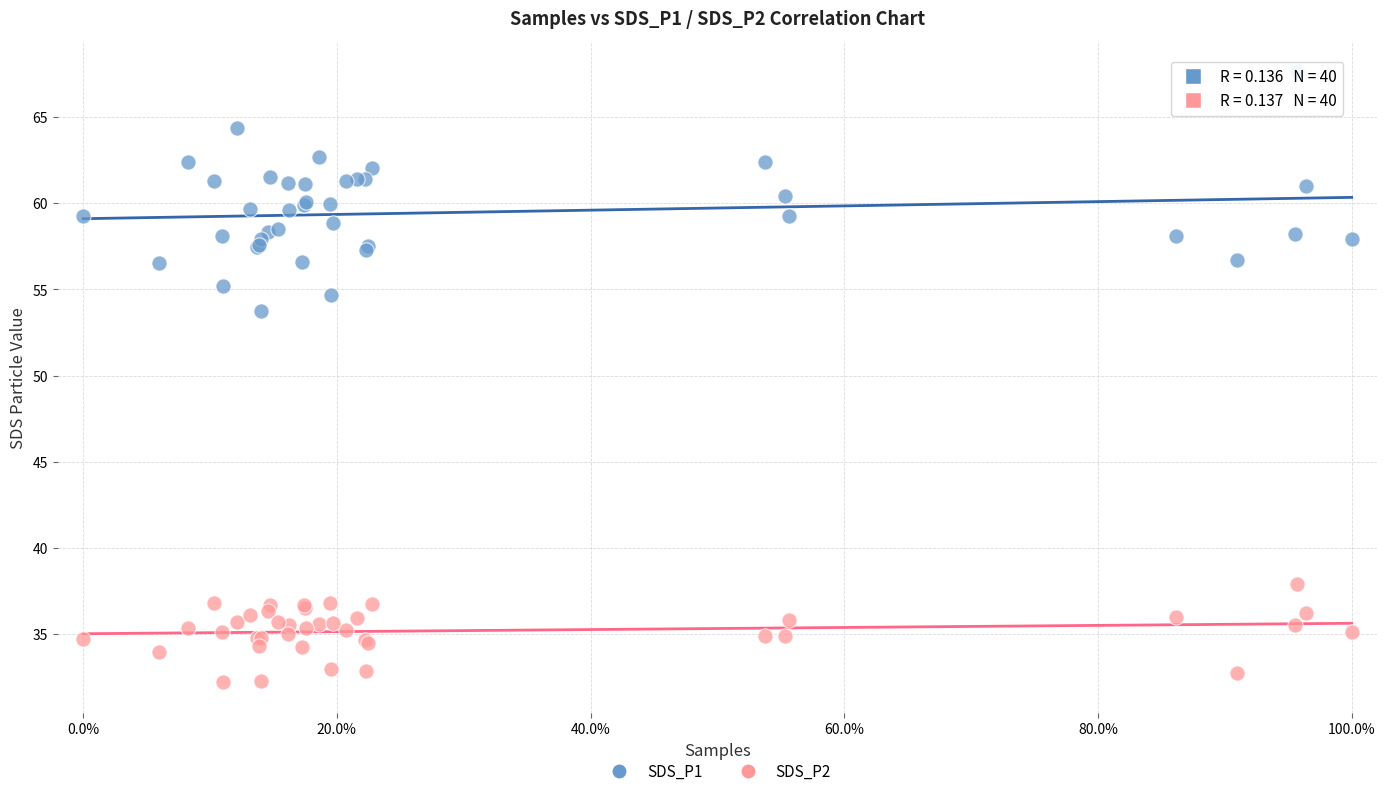

Which series reaches the maximum Y coordinate?

SDS_P1